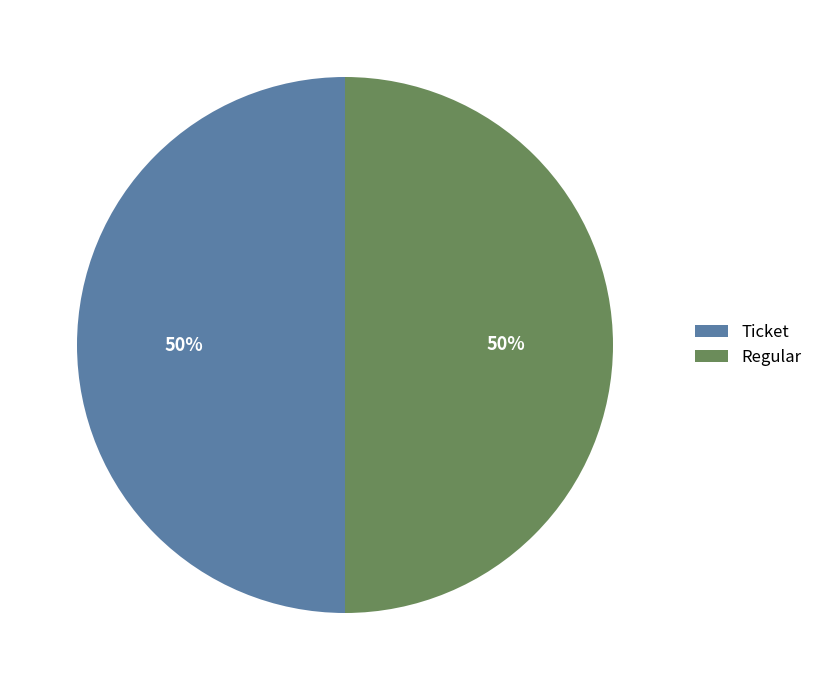

True or false: Regular accounts for 50% of the total.

True